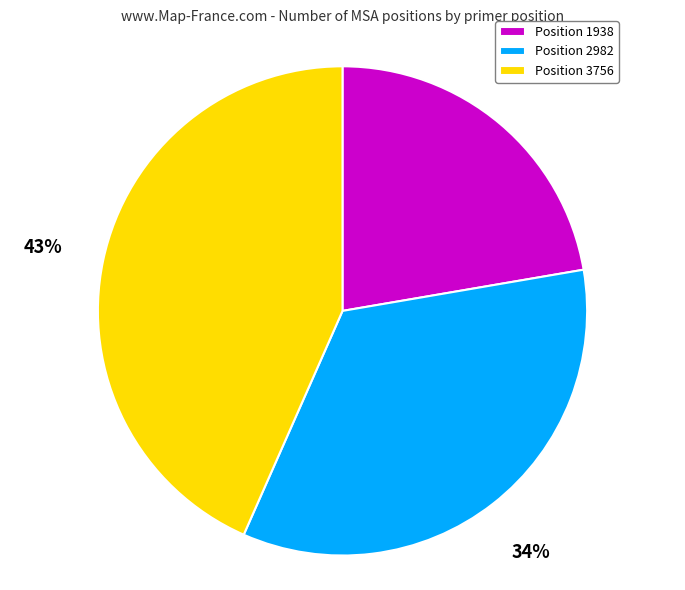

What is the largest slice in the pie chart?

Position 3756